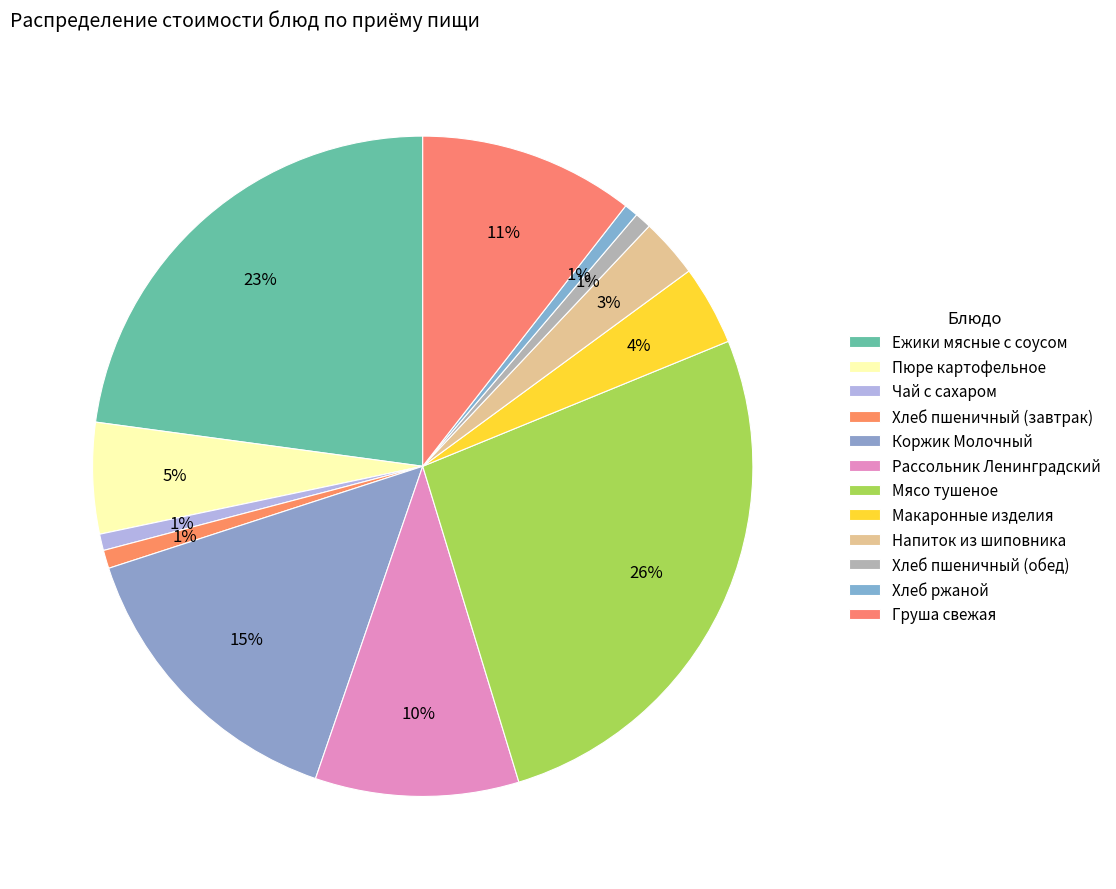

What is the smallest slice in the pie chart?

Хлеб ржаной